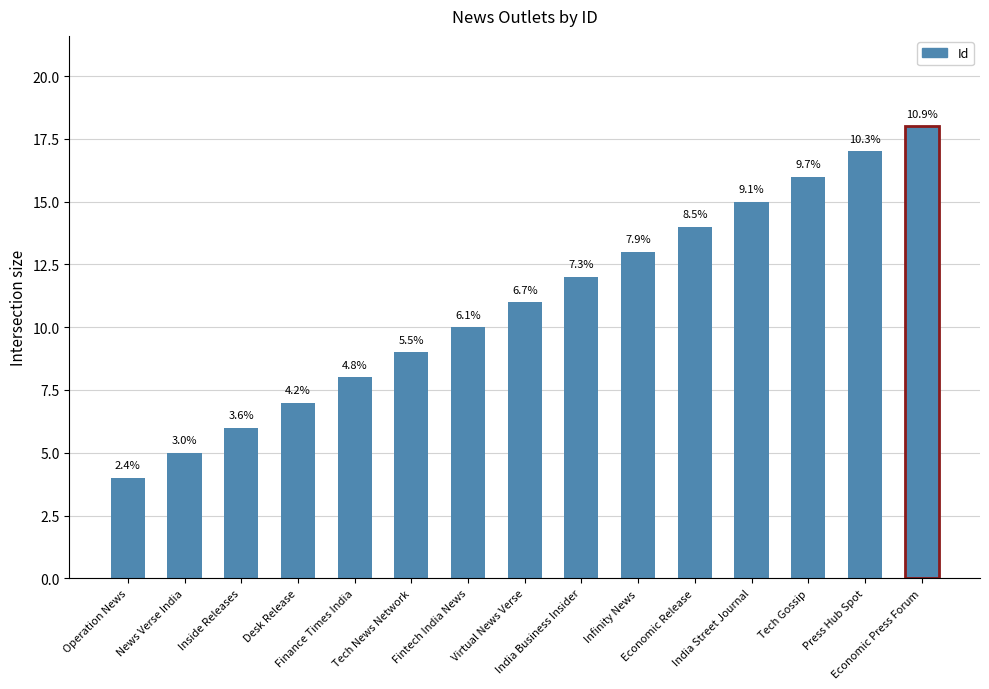

How many bars are there in total?

15